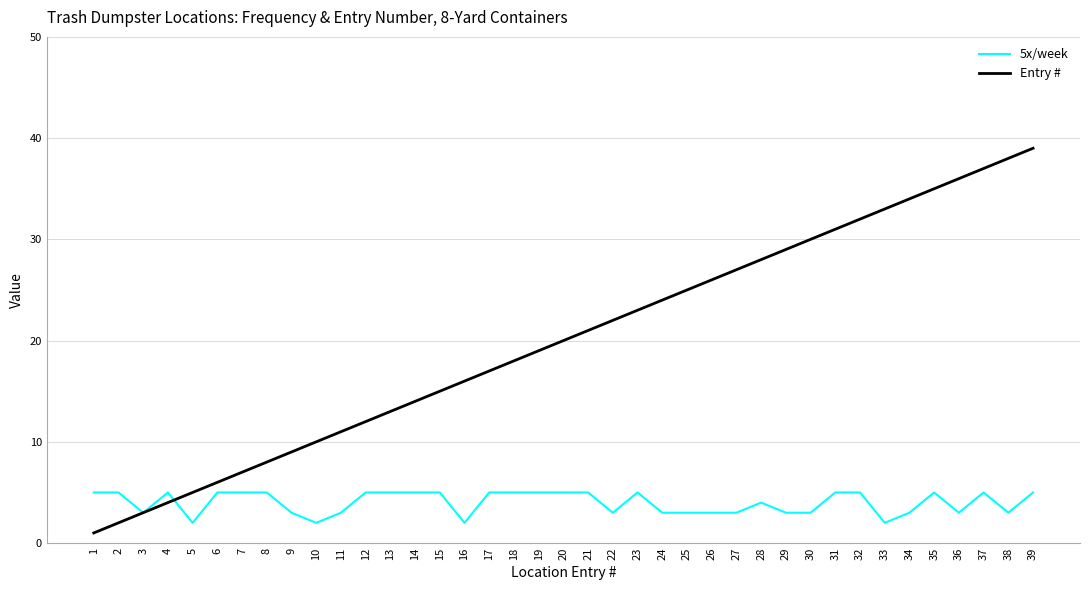

The 5x/week series shows 3 at 27. True or false?

True